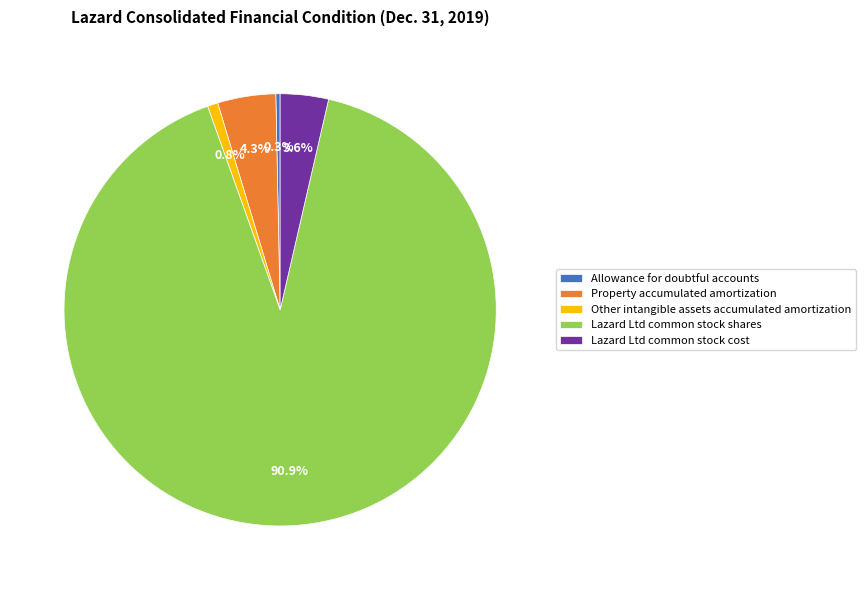

How many slices are in this pie chart?

5